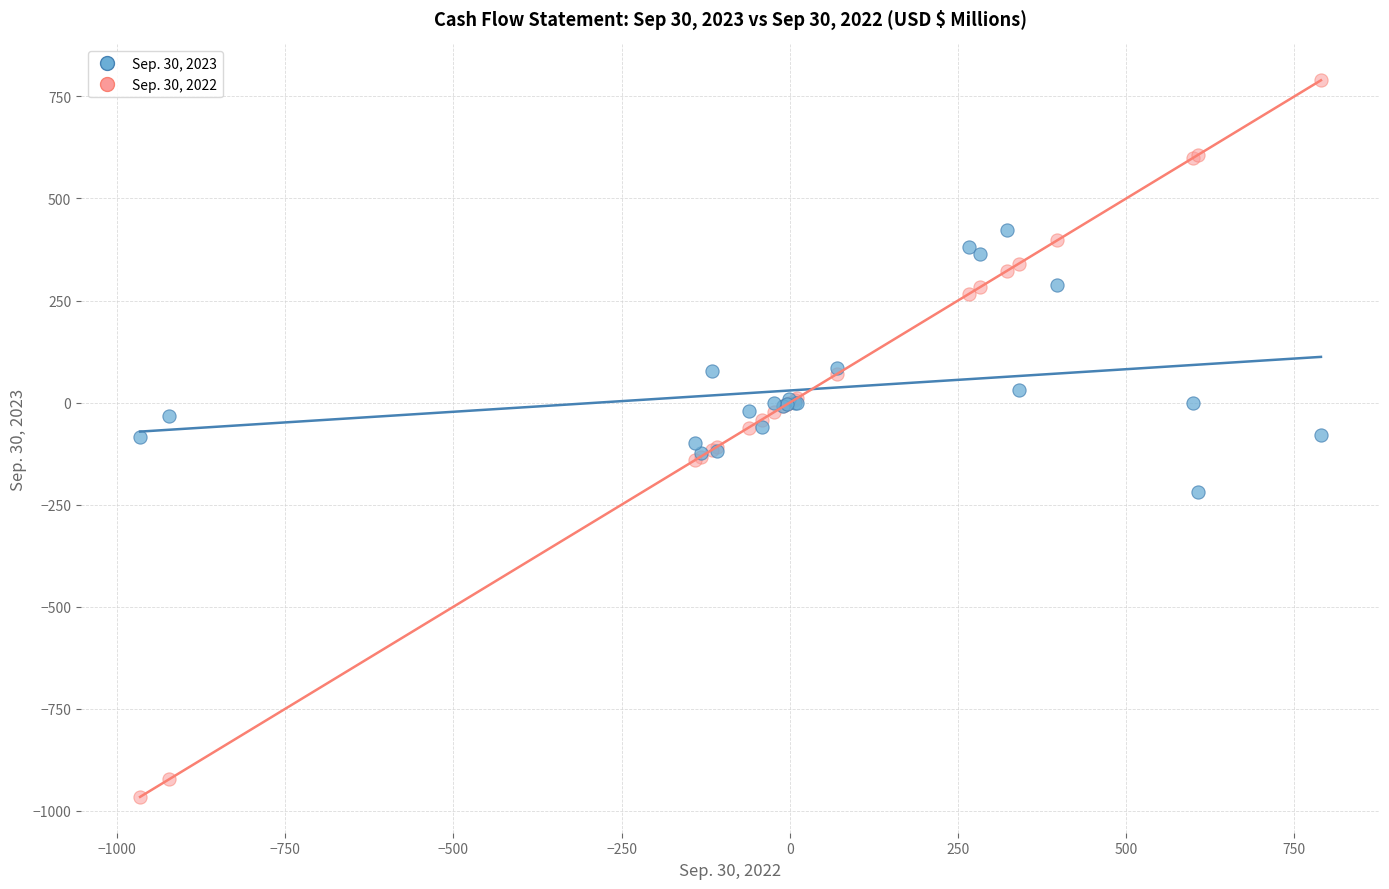

Which series contains the highest Y value?

Sep. 30, 2022